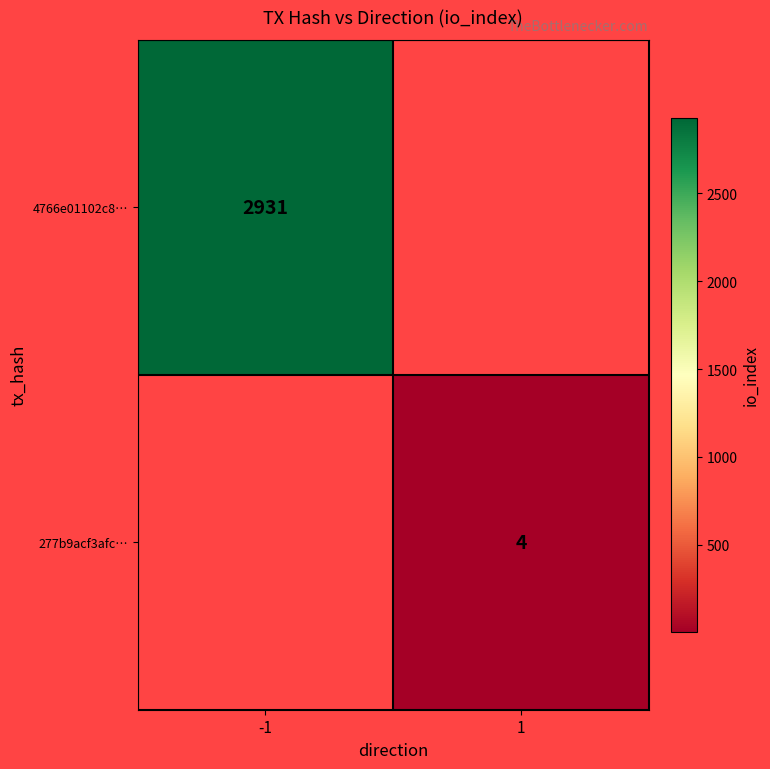

How many categories are shown in the chart?

2